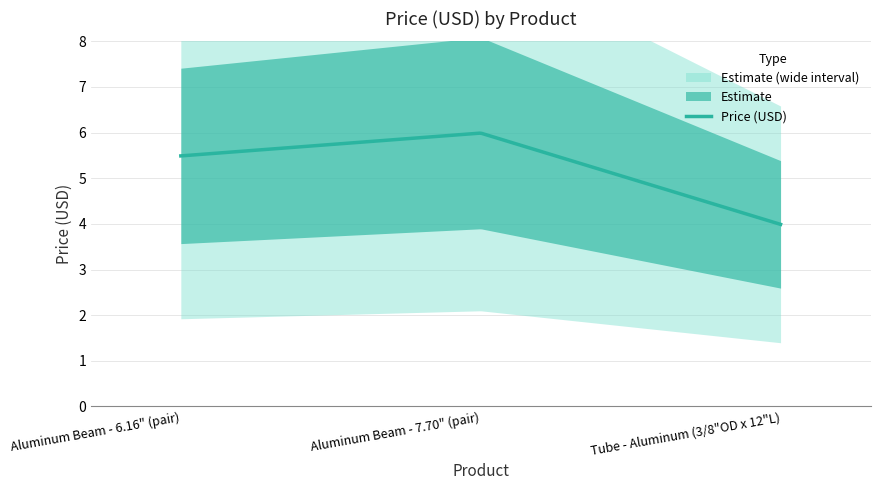

Count the number of values greater than 5.

2